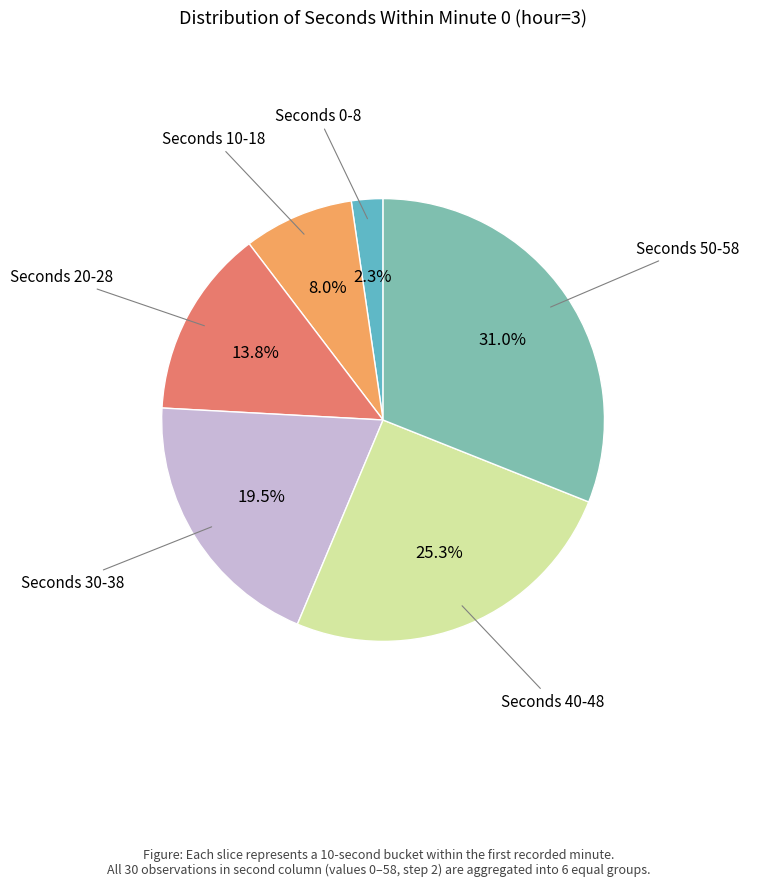

Is there a majority slice in this chart?

No